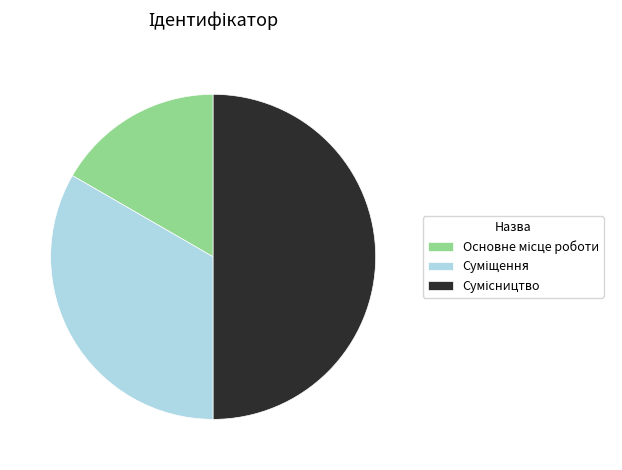

Does Суміщення represent more than half of the total?

No